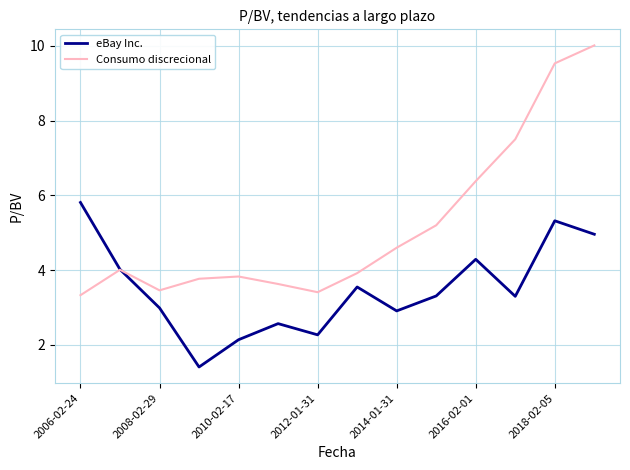

List the series in order of their peak value, highest first.

Consumo discrecional, eBay Inc.